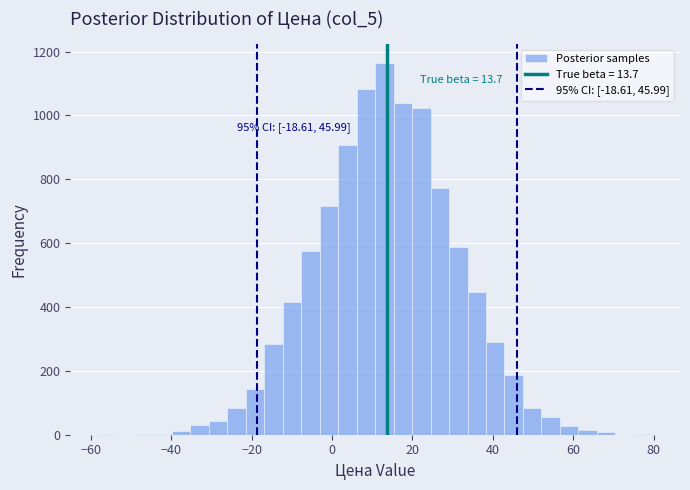

Around what value on the x-axis is the tallest bar? Give the approximate position of its centre, as read against the axis.

14